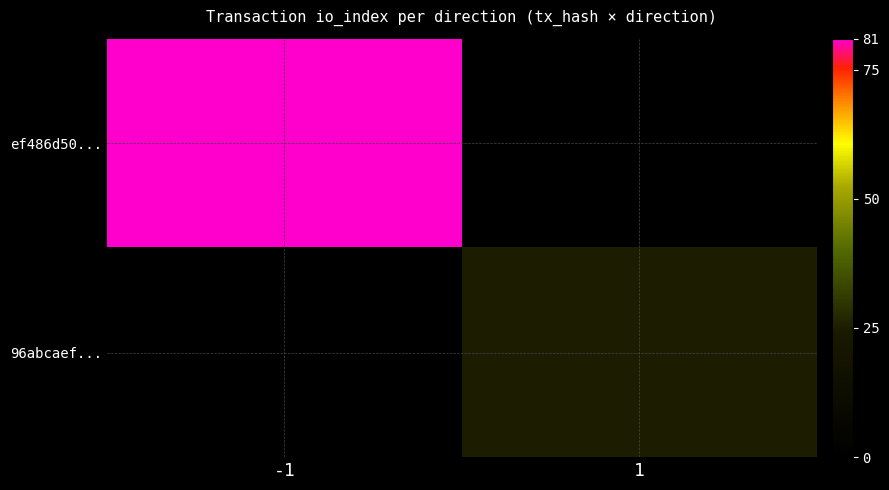

Between -1 and 1, which series saw the biggest shift?

ef486d50...